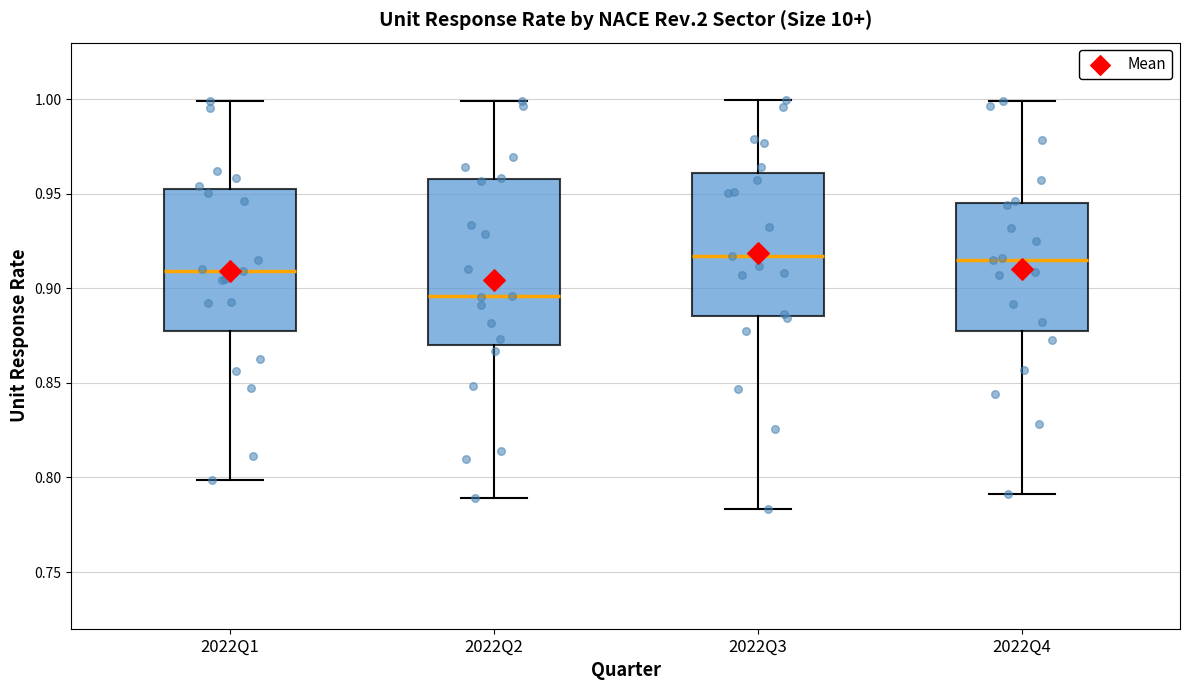

Where does the lower whisker of the box for 2022Q2 end on the y-axis? The values are not printed on the chart, so give them approximately, as read against the axis.

0.790